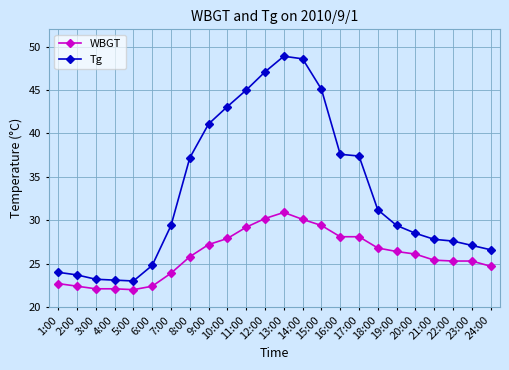

What is the difference between the second highest and second lowest values in the Tg series?

25.5